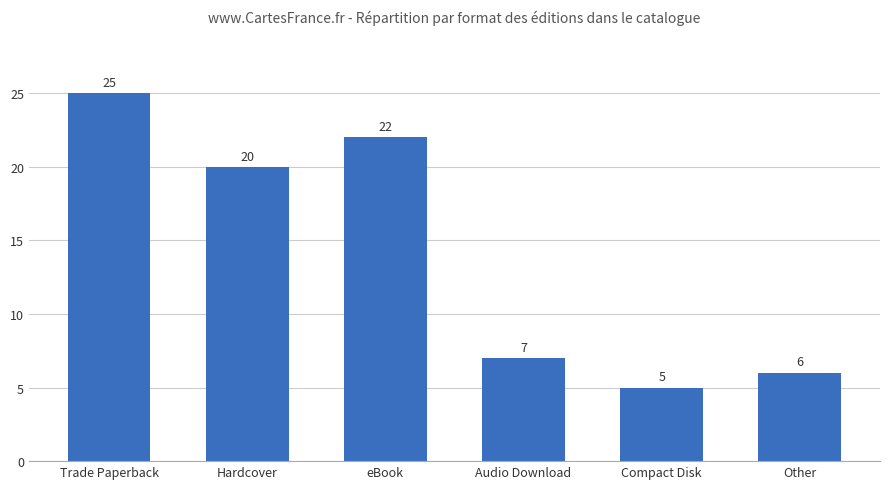

What is the difference between the maximum and minimum values?

20